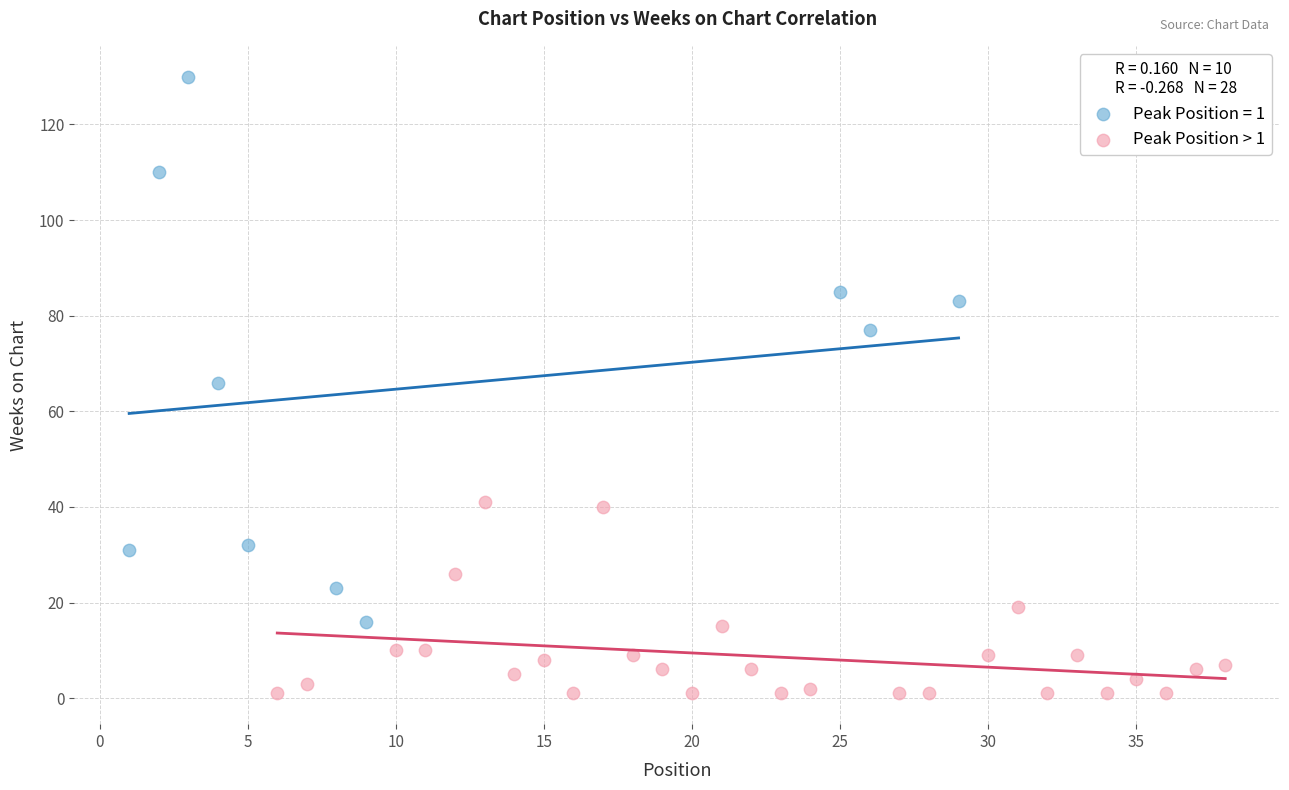

Which series reaches the minimum Y coordinate?

Peak Position > 1